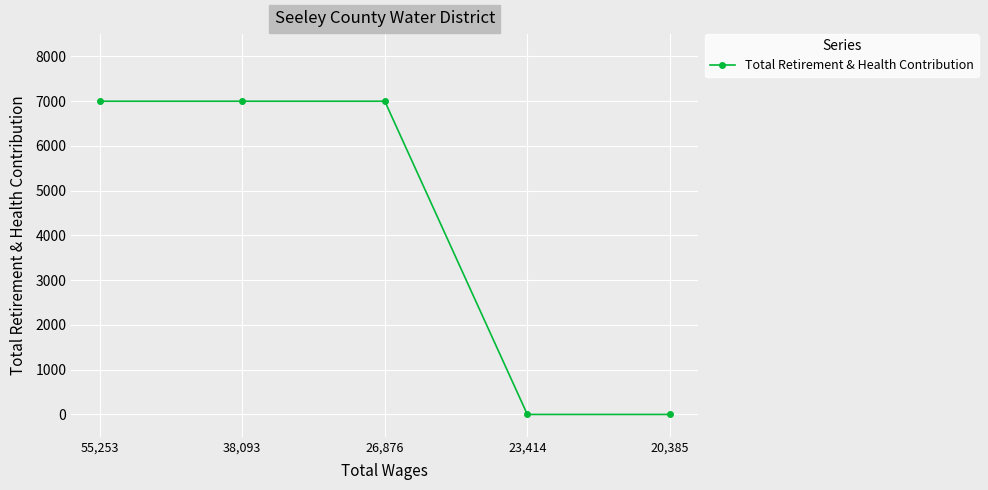

What value does the data have at 38,093, to the nearest 10?

7000